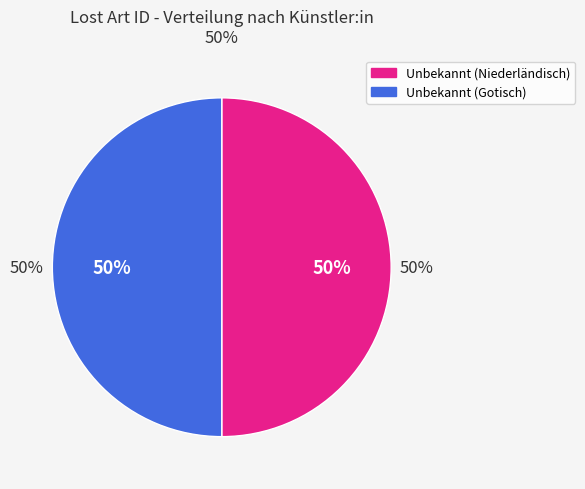

What is the largest slice in the pie chart?

Unbekannt (Gotisch) [Künstler:in]